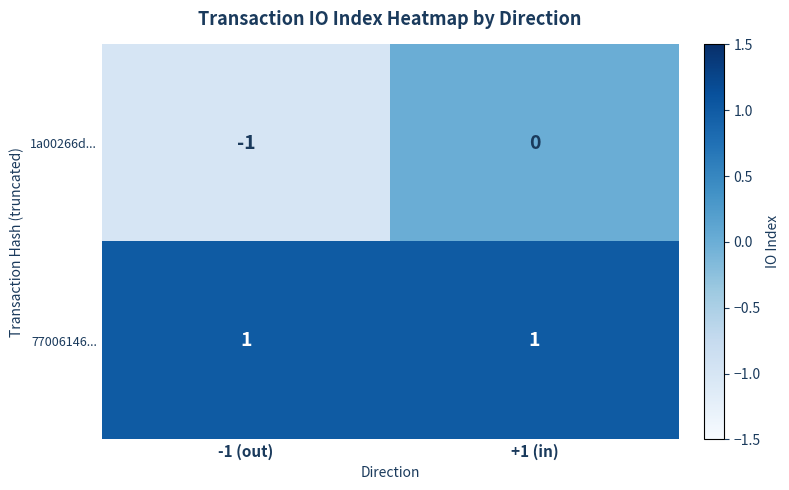

Reading left to right, transcribe all the data shown in this chart.

1a00266d...: -1	0
77006146...: 1	1